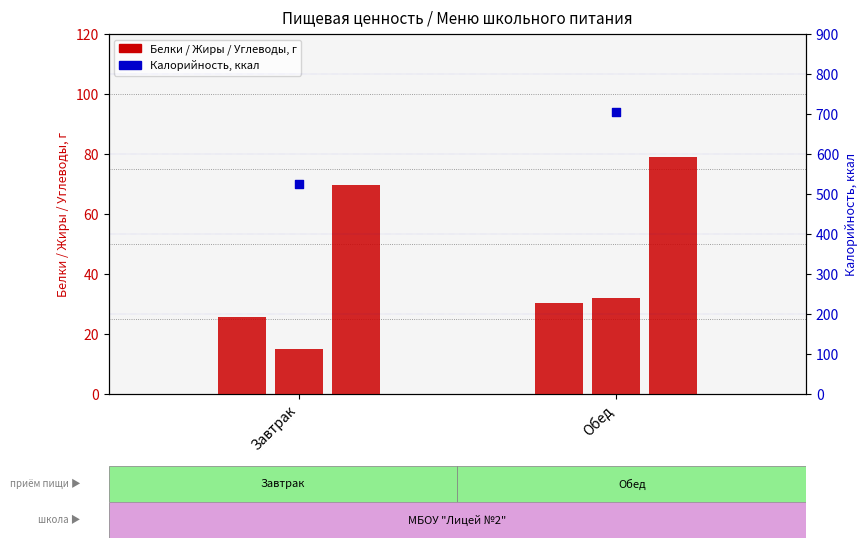

Between Обед and Завтрак, which is larger?

Обед